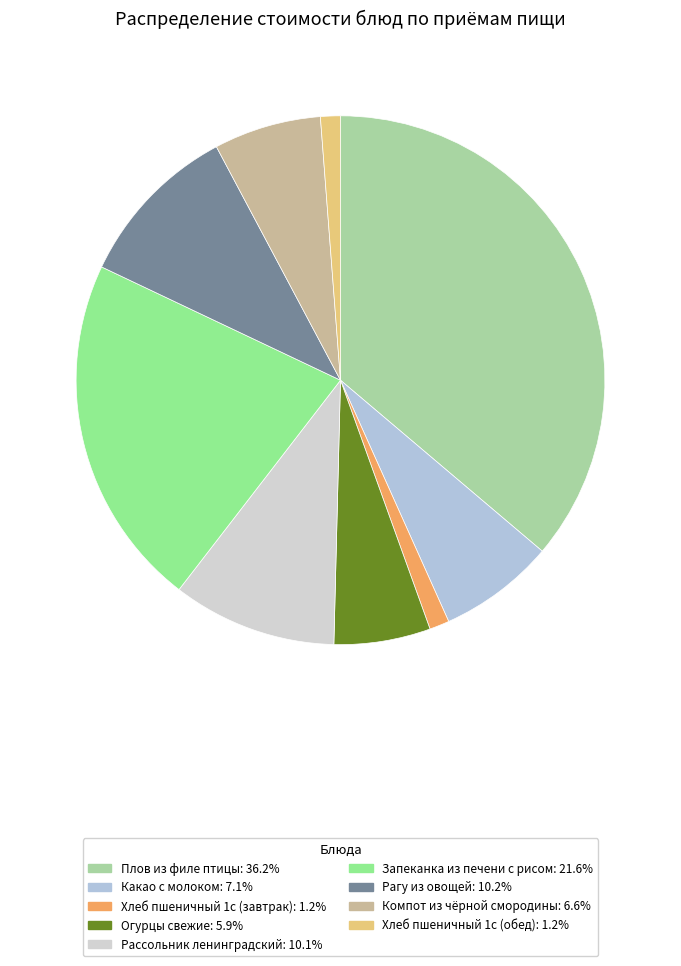

Approximately how many times larger is the value at Рассольник ленинградский compared to Огурцы свежие?

1.7